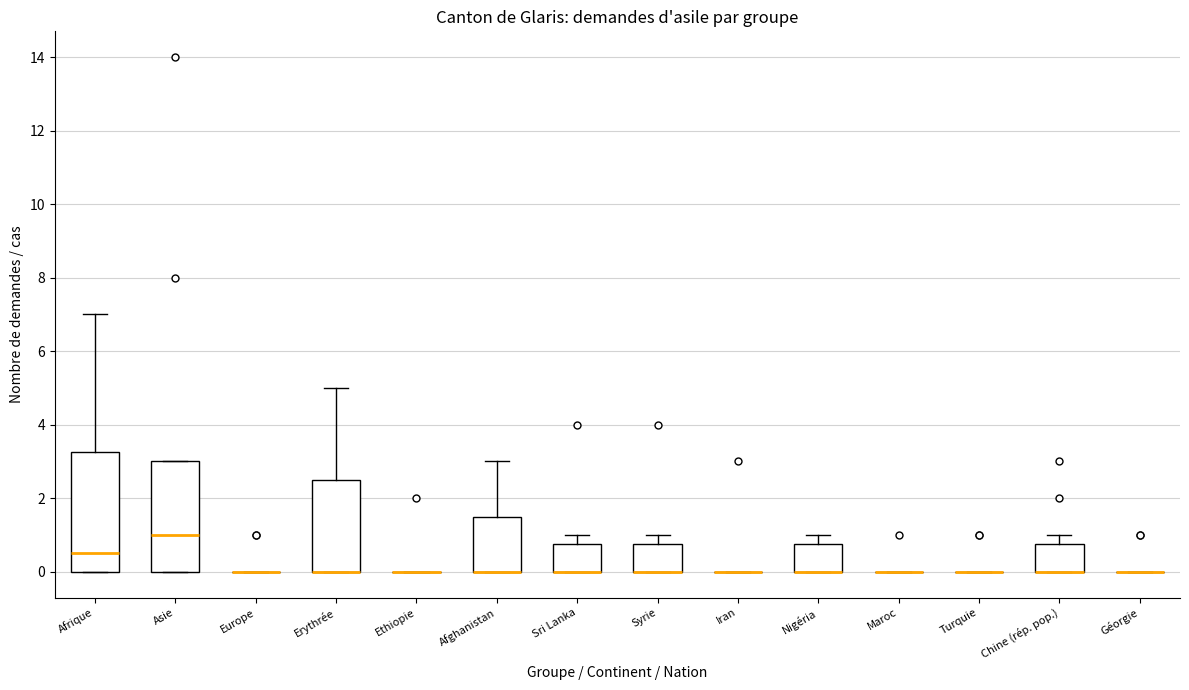

Reading left to right, read every box against the y-axis: the position of its median line, the range the box covers, and the ends of its whiskers. The values are not printed on the chart, so give them approximately, as read against the axis.

Afrique: median 0.6, box 0.0 to 3.2, whiskers 0.0 to 7.0
Asie: median 1.0, box 0.0 to 3.0, whiskers 0.0 to 3.0
Europe: box collapsed to a line at 0.0, whiskers 0.0 to 0.0
Erythrée: median 0.0 (drawn on the box's lower edge), box 0.0 to 2.6, whiskers 0.0 to 5.0
Ethiopie: box collapsed to a line at 0.0, whiskers 0.0 to 0.0
Afghanistan: median 0.0 (drawn on the box's lower edge), box 0.0 to 1.6, whiskers 0.0 to 3.0
Sri Lanka: median 0.0 (drawn on the box's lower edge), box 0.0 to 0.8, whiskers 0.0 to 1.0
Syrie: median 0.0 (drawn on the box's lower edge), box 0.0 to 0.8, whiskers 0.0 to 1.0
Iran: box collapsed to a line at 0.0, whiskers 0.0 to 0.0
Nigéria: median 0.0 (drawn on the box's lower edge), box 0.0 to 0.8, whiskers 0.0 to 1.0
Maroc: box collapsed to a line at 0.0, whiskers 0.0 to 0.0
Turquie: box collapsed to a line at 0.0, whiskers 0.0 to 0.0
Chine (rép. pop.): median 0.0 (drawn on the box's lower edge), box 0.0 to 0.8, whiskers 0.0 to 1.0
Géorgie: box collapsed to a line at 0.0, whiskers 0.0 to 0.0